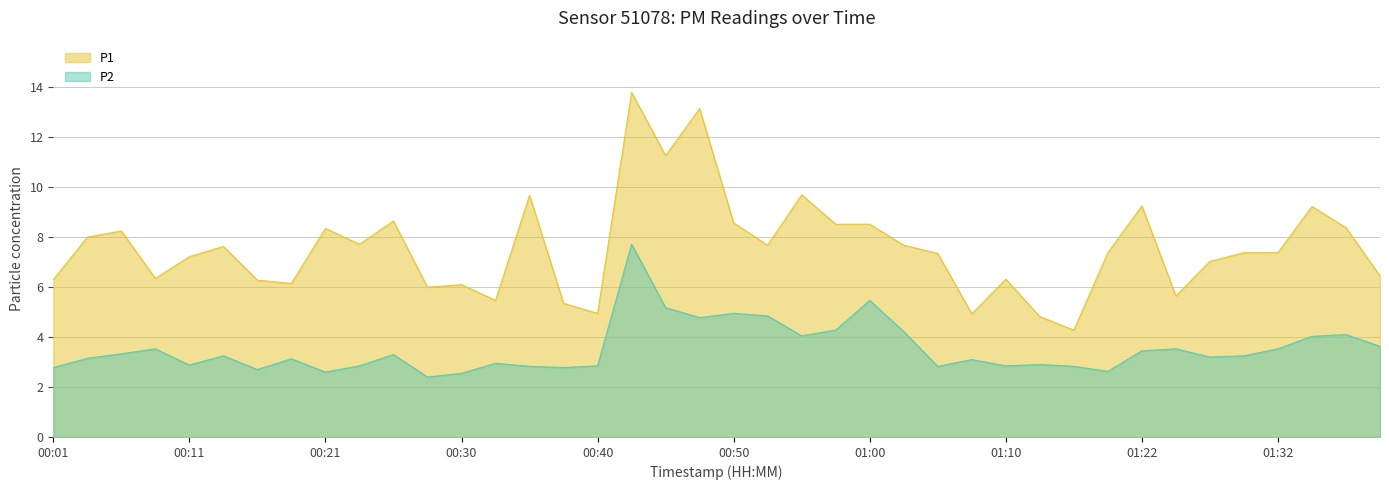

At which category does the chart reach its peak across all series?

00:42